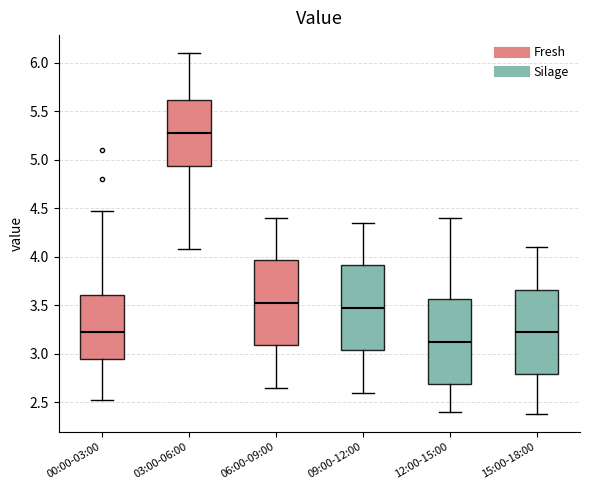

Which box's median line is the highest?

03:00-06:00